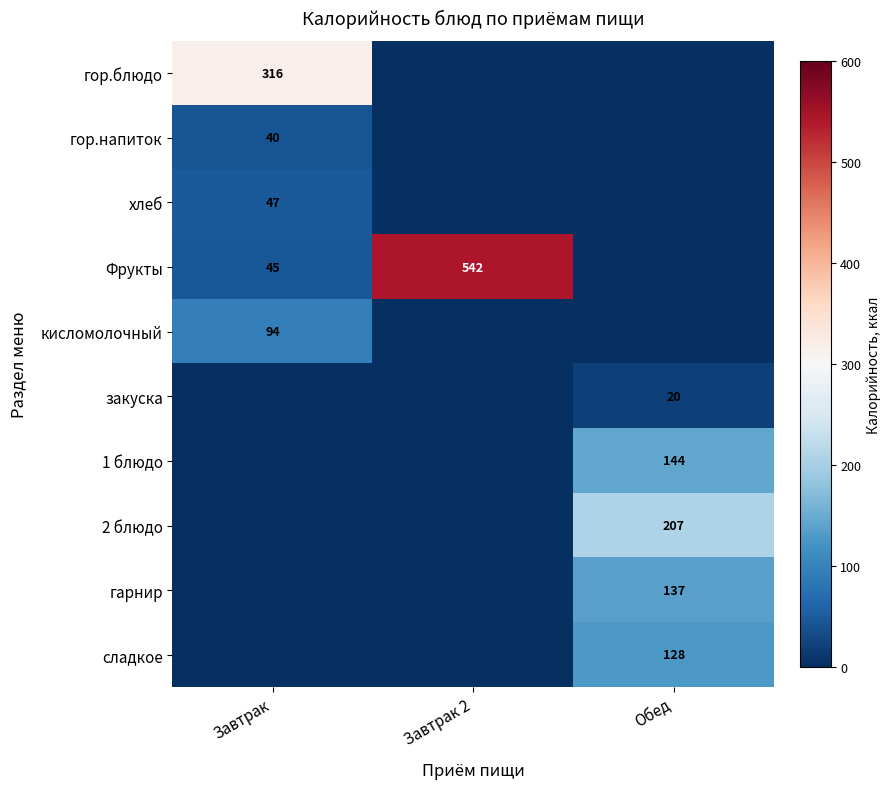

True or false: гор.блюдо has a value of 172 at Завтрак.

False